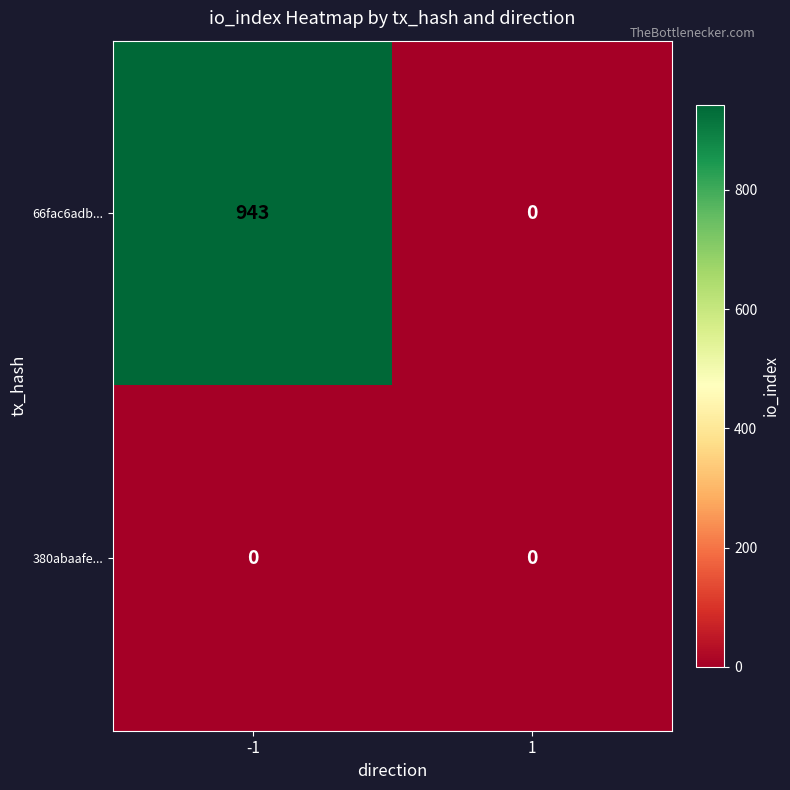

Rank the series by their maximum value, from lowest to highest.

380abaafe..., 66fac6adb...